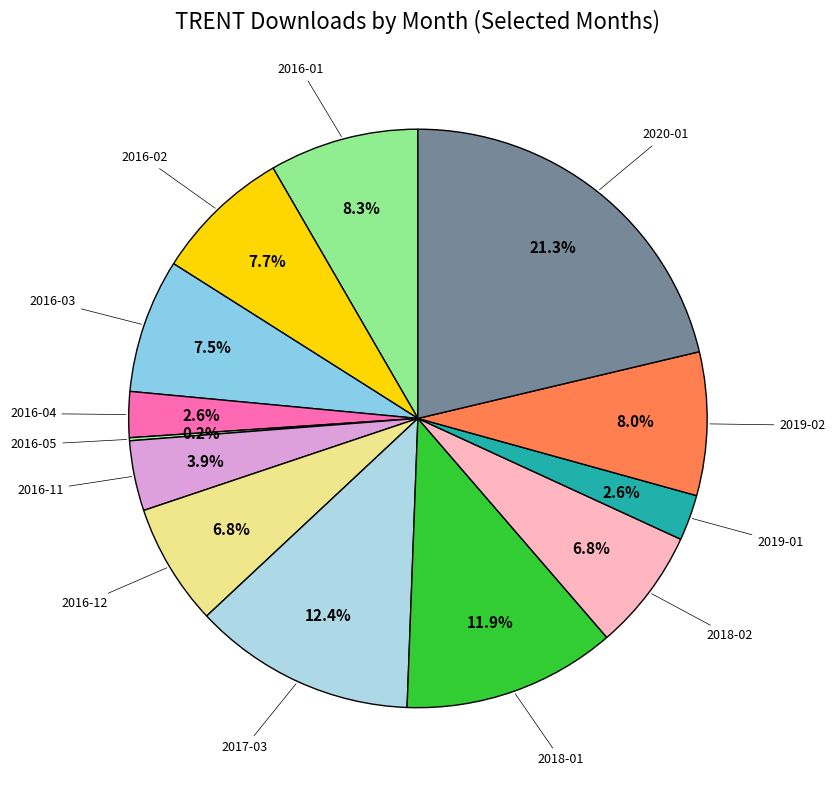

Which category has the smallest portion of the pie?

2016-05